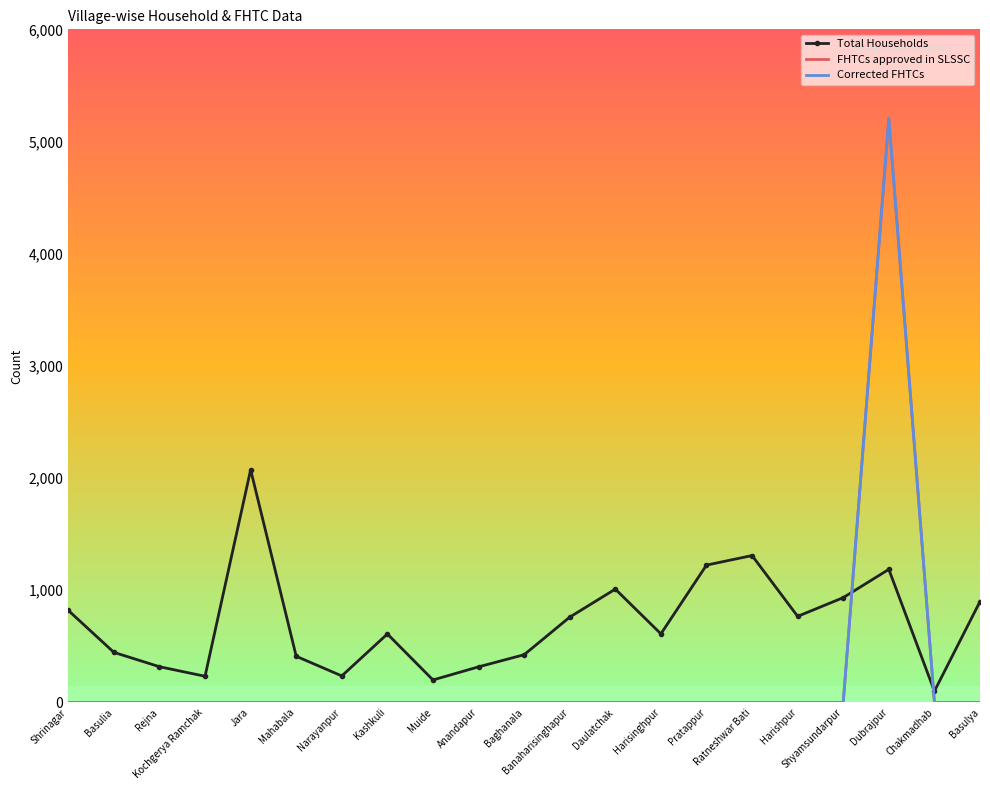

The value of Corrected FHTCs at Kashkuli is 0. True or false?

True